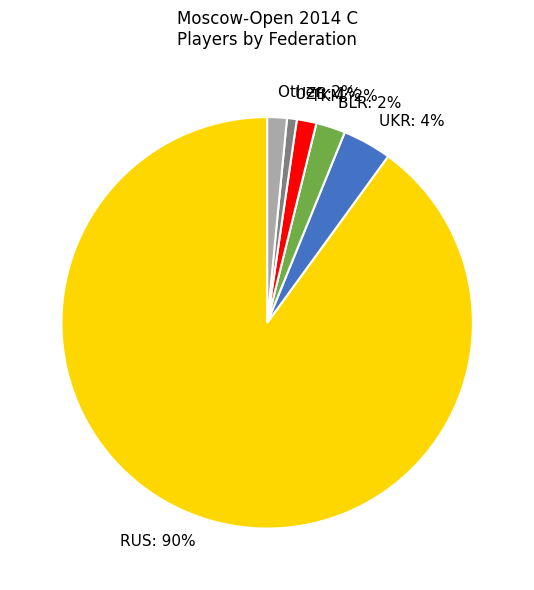

How many segments does this pie chart have?

6